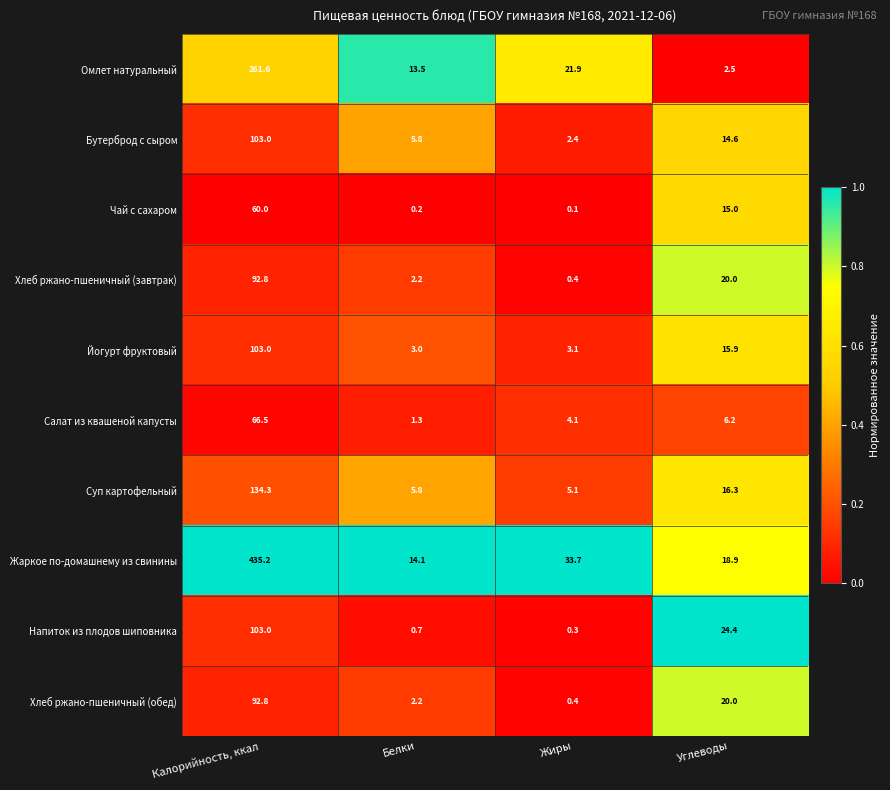

Rank the categories by Напиток из плодов шиповника value from lowest to highest.

Жиры, Белки, Углеводы, Калорийность, ккал